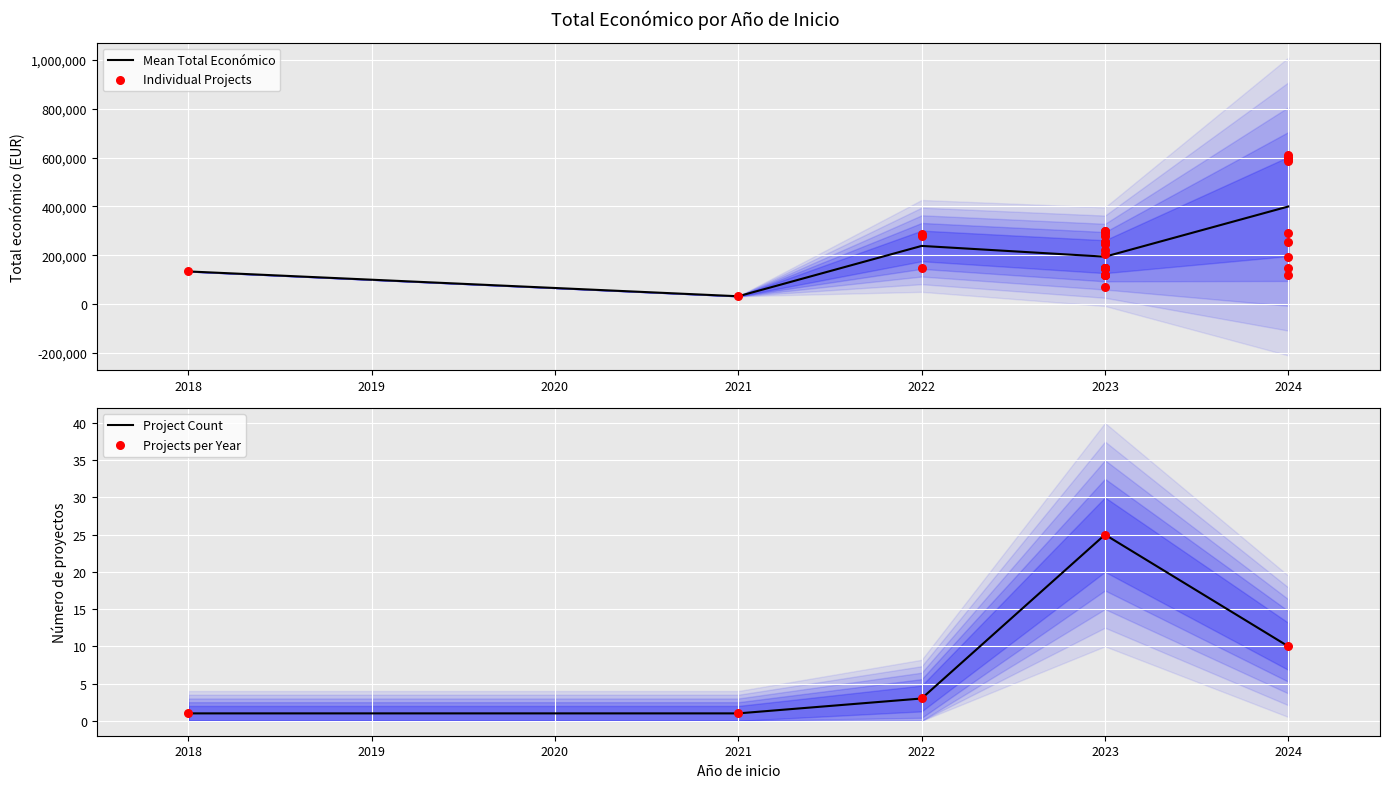

Which series contains the lowest Y value?

Project Count